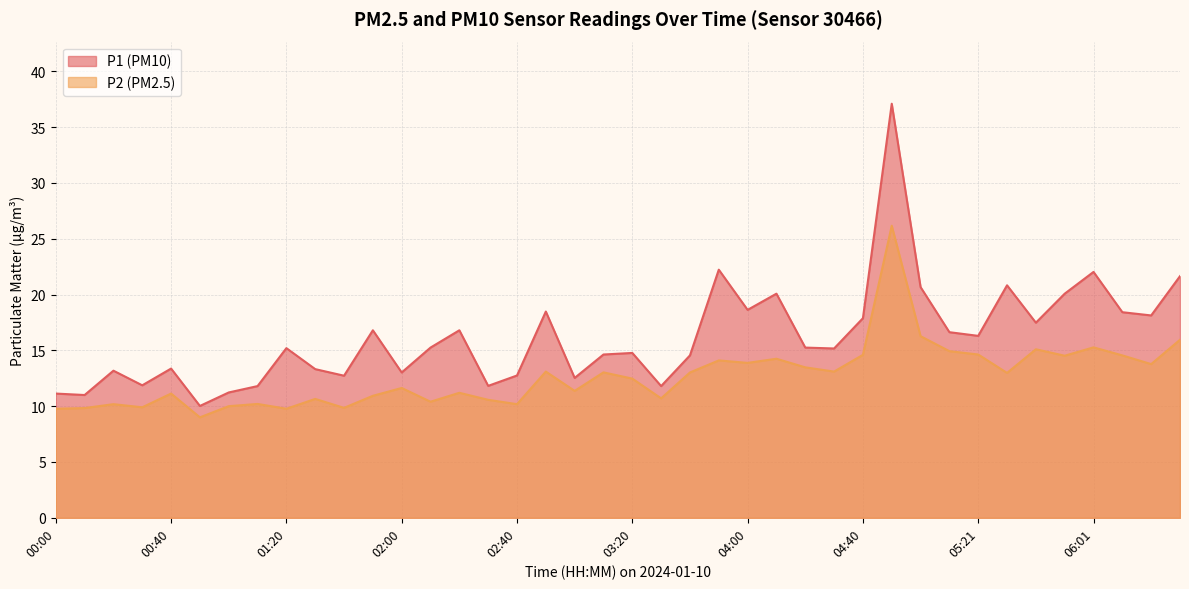

At which label is P2 closest to 17?

05:01